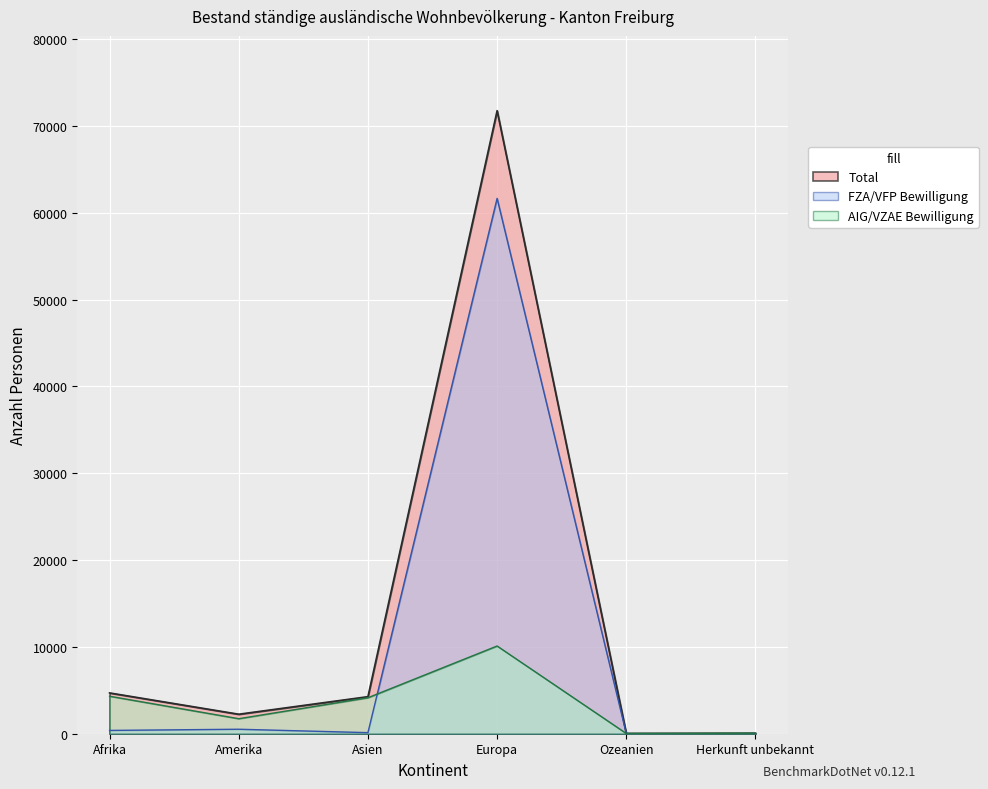

What is the difference between the AIG Total values at Amerika and Herkunft unbekannt?

1672